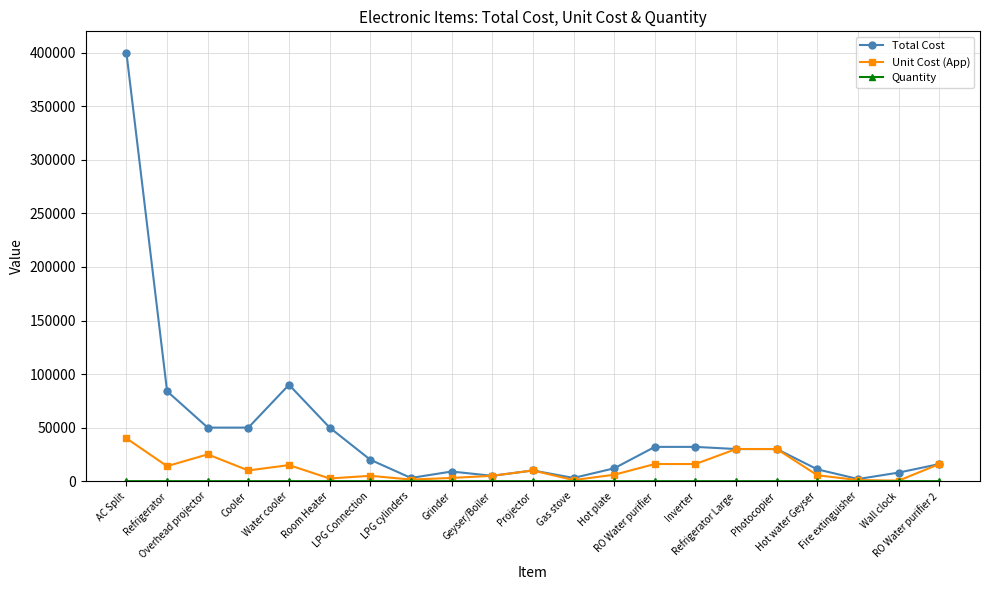

True or false: Unit Cost (App) has more than 0 points higher than both neighbors.

True